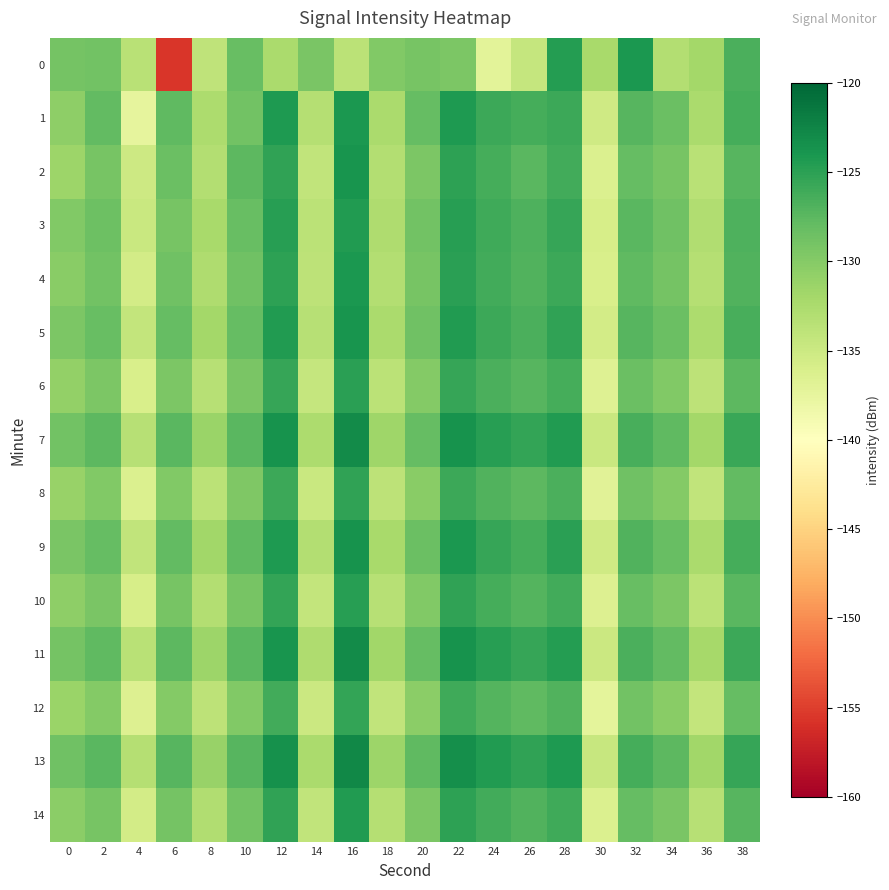

Rank the series at 12 from lowest to highest value.

0, 12, 8, 6, 10, 2, 14, 4, 3, 5, 9, 1, 11, 7, 13